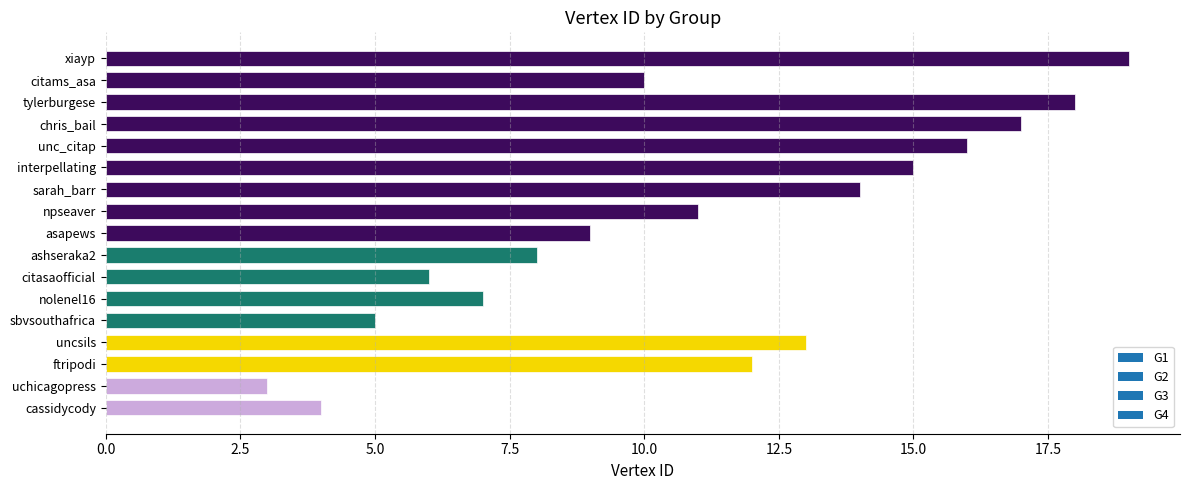

Which has a higher value, npseaver or xiayp?

xiayp